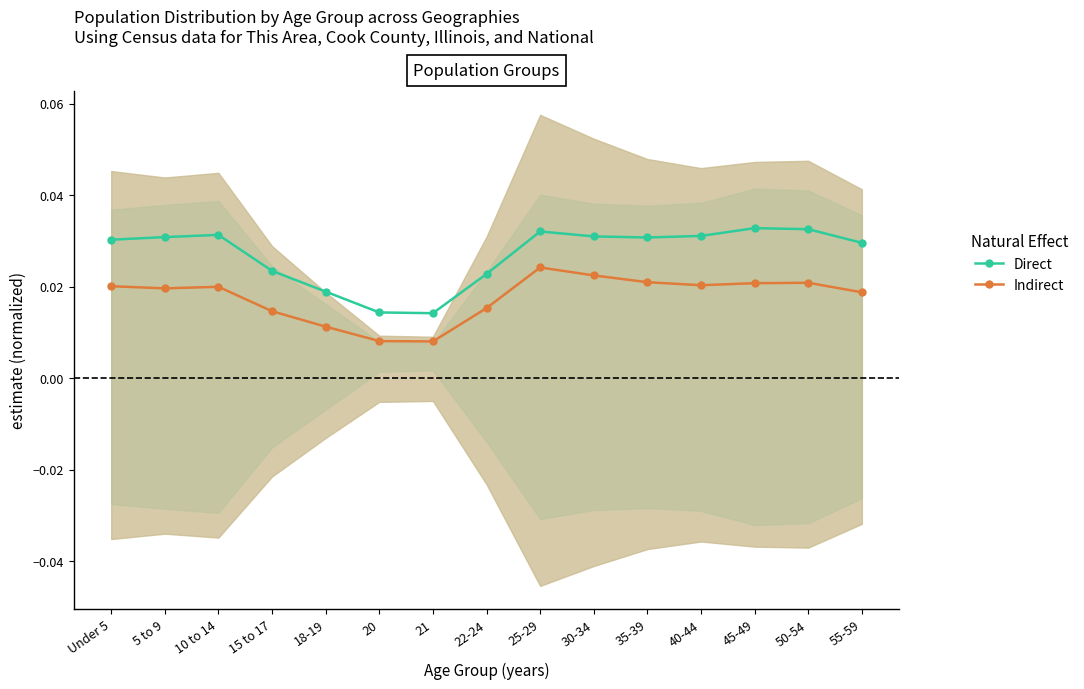

True or false: Indirect and Direct cross at least once.

False